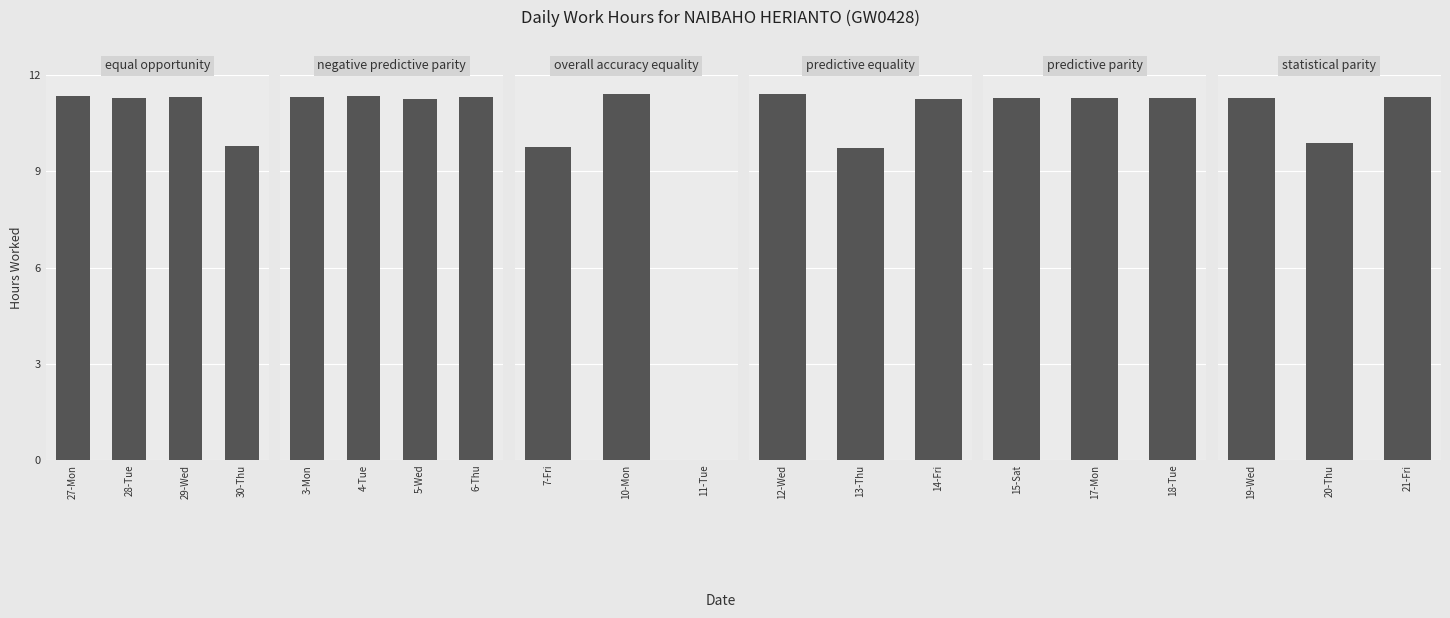

What position from the left is 20-Thu?

2